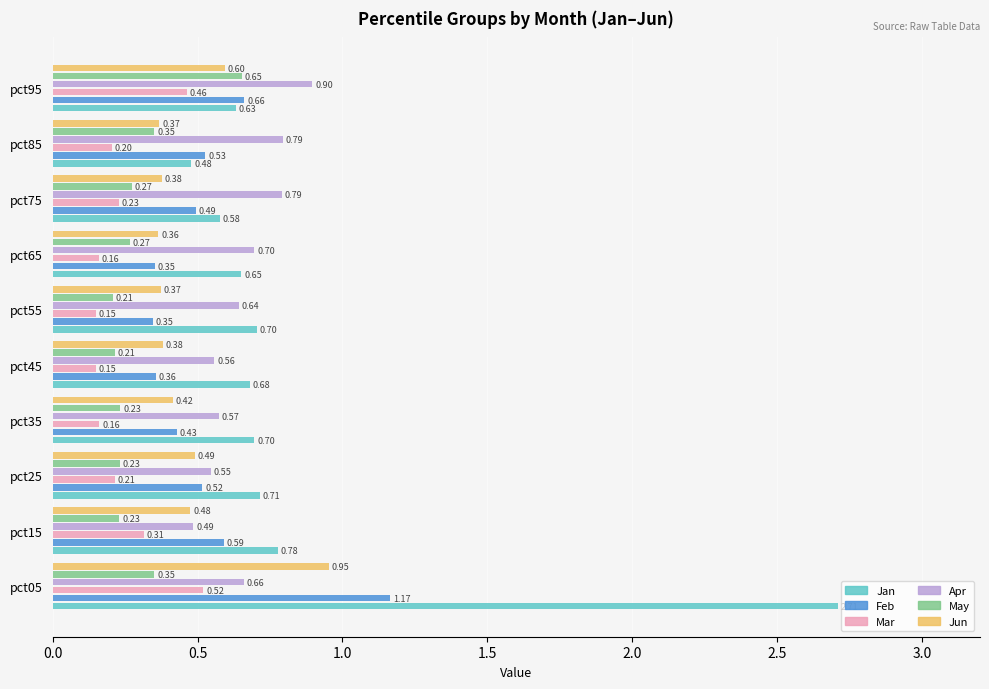

What is the difference between the maximum and minimum values in the Jun series?

0.6